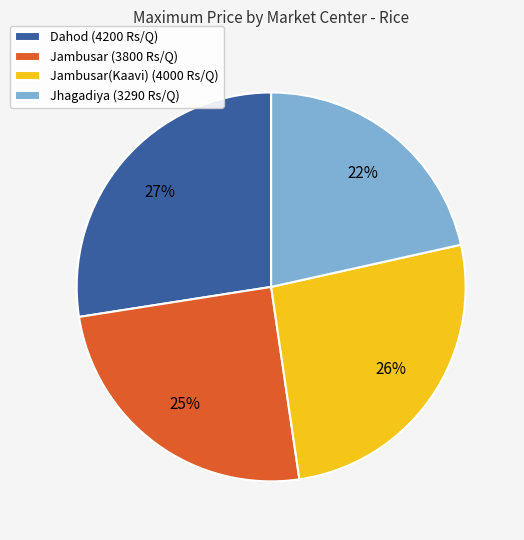

Approximately how many times larger is the value at Dahod (4200 Rs/Q) compared to Jambusar (3800 Rs/Q)?

1.1